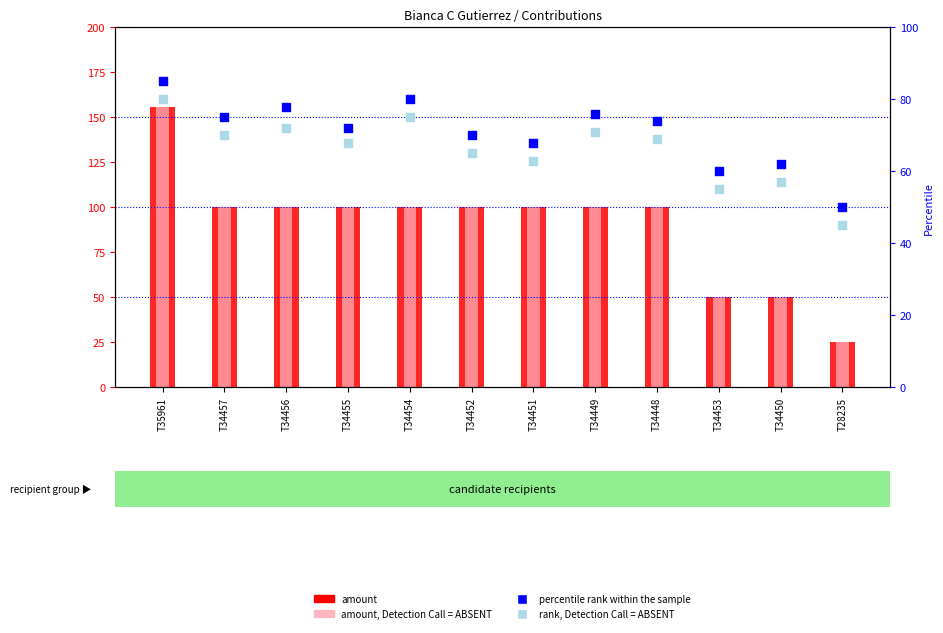

What are all the series names shown in the legend?

amount, amount, Detection Call = ABSENT, percentile rank within the sample, rank, Detection Call = ABSENT